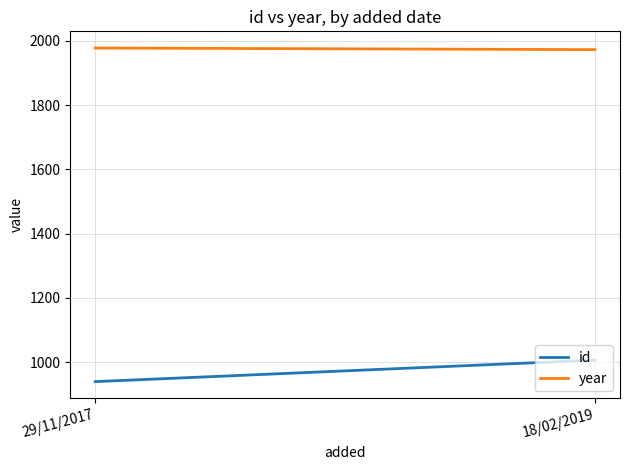

What is the difference between the id values at 18/02/2019 and 29/11/2017?

67